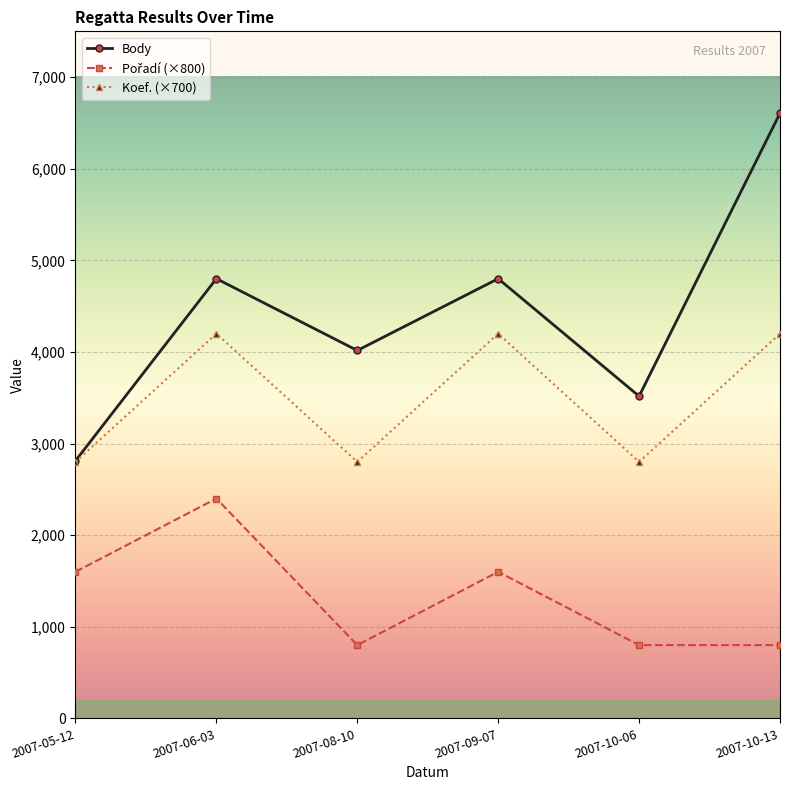

Where is the first local minimum for Koef. (×700)?

2007-08-10